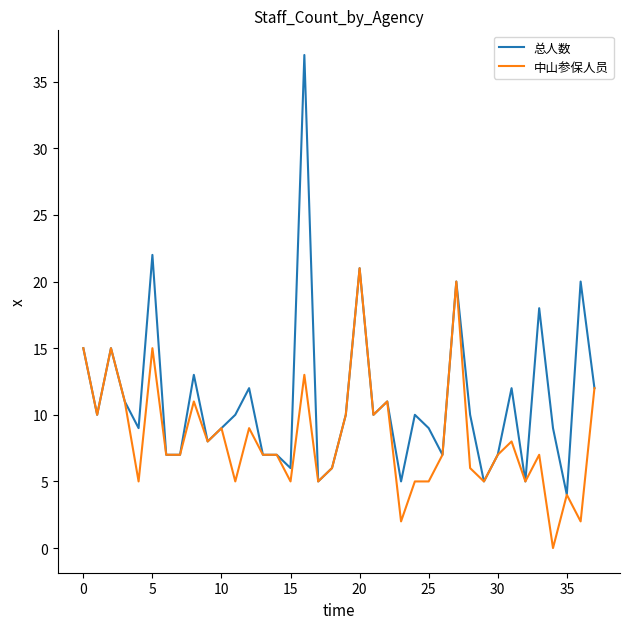

What is the highest value of the 总人数 series?

37